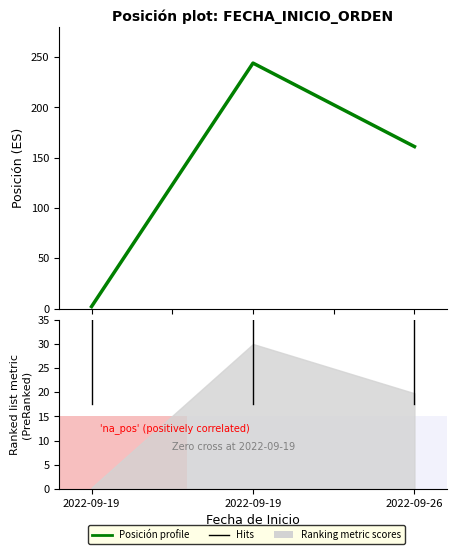

The chart shows a value of 1 at 2022-09-19. True or false?

False